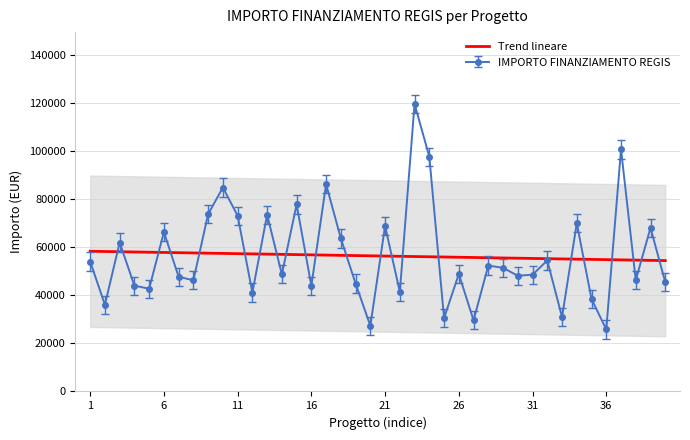

What is the change in value from 31 to 18?

-1197.2